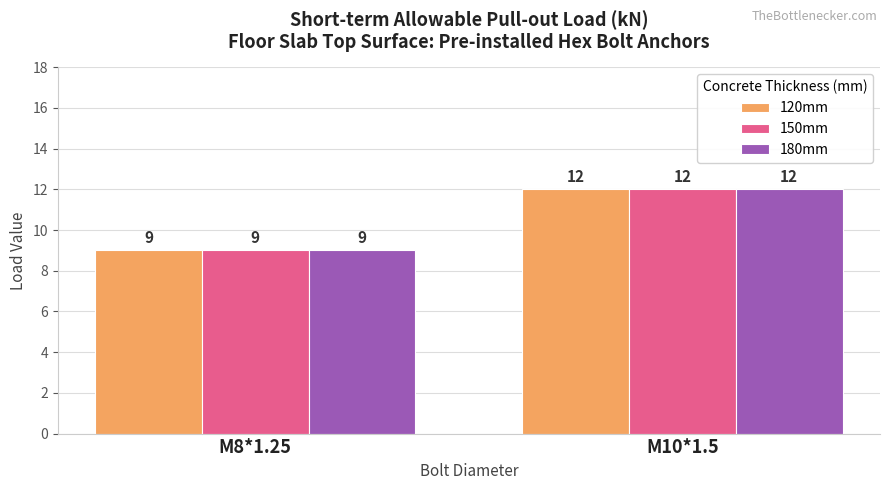

How many series are shown in this chart?

3